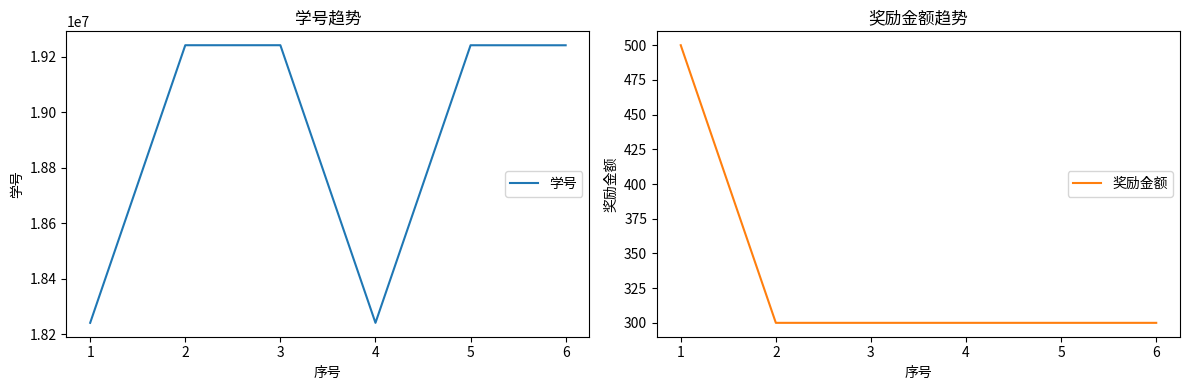

True or false: 奖励金额 and 学号 intersect in this chart.

False